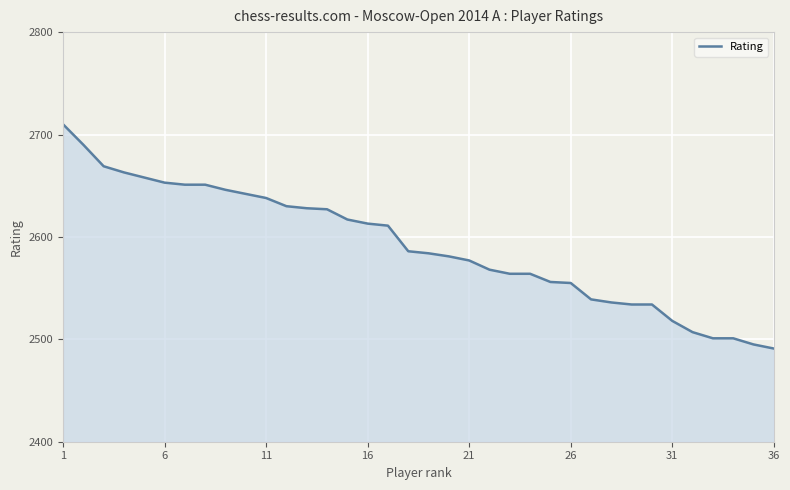

What is the smallest value displayed?

2491